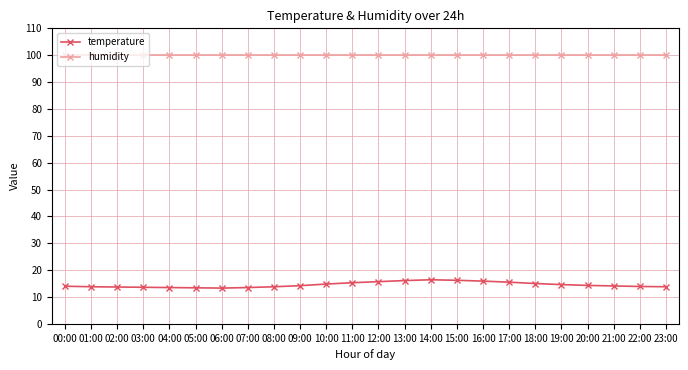

What is the highest value of the temperature series?

16.4